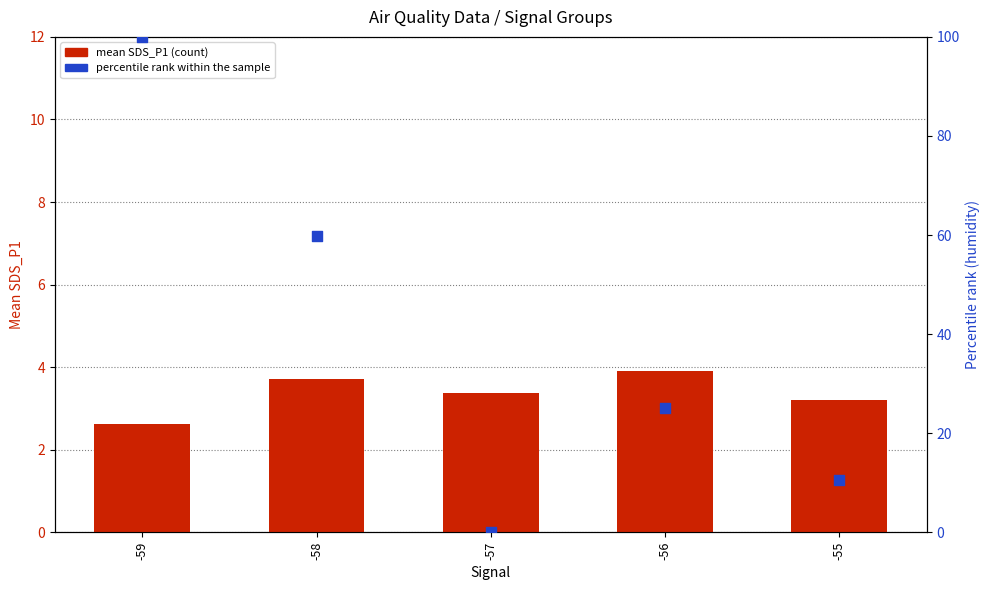

What are all the series names shown in the legend?

mean SDS_P1 (count), percentile rank within the sample